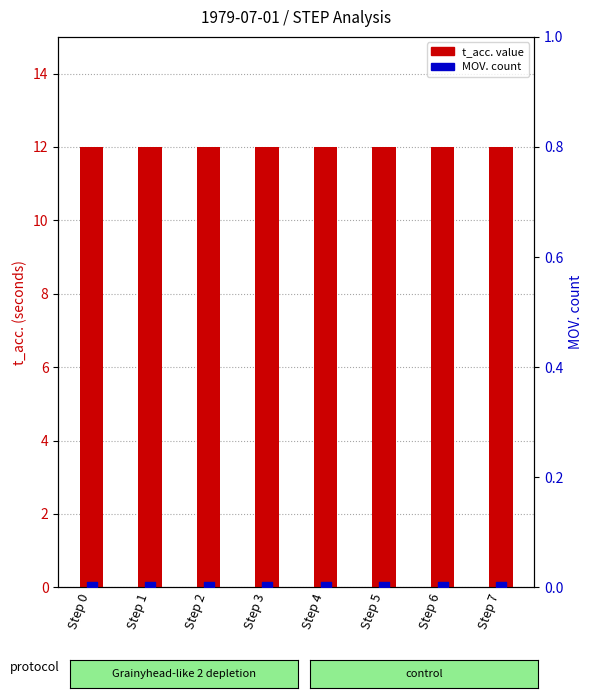

What is the total value across all series at Step 6?

12